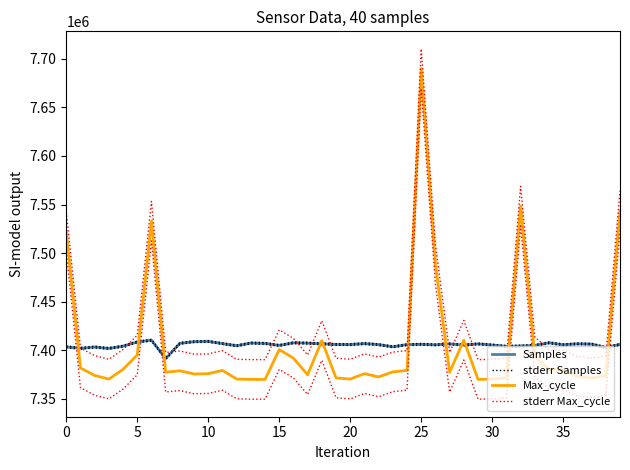

What is the lowest value of the stderr Samples series?

7392400.2